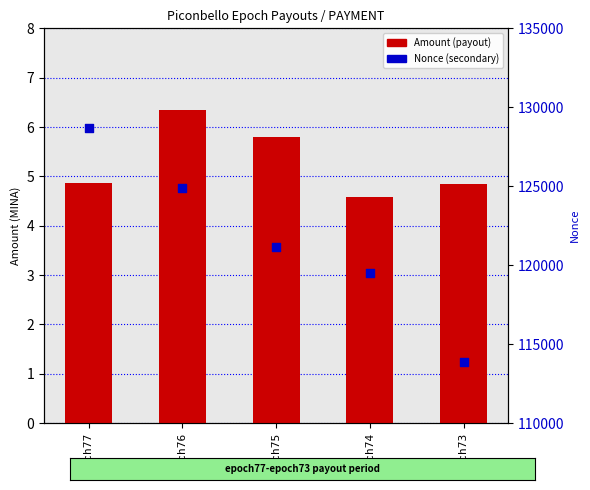

What are all the series names shown in the legend?

Amount (payout), Nonce